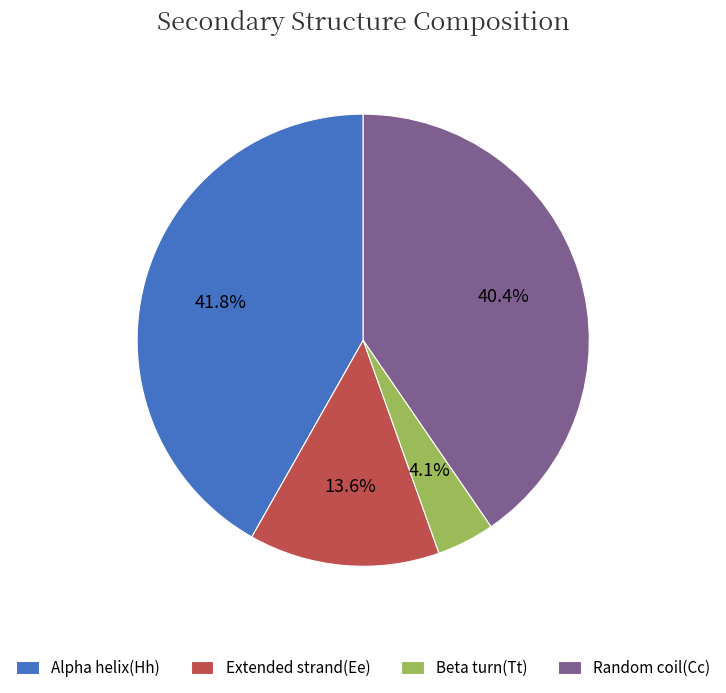

Between Beta turn(Tt) and Random coil(Cc), which is larger?

Random coil(Cc)